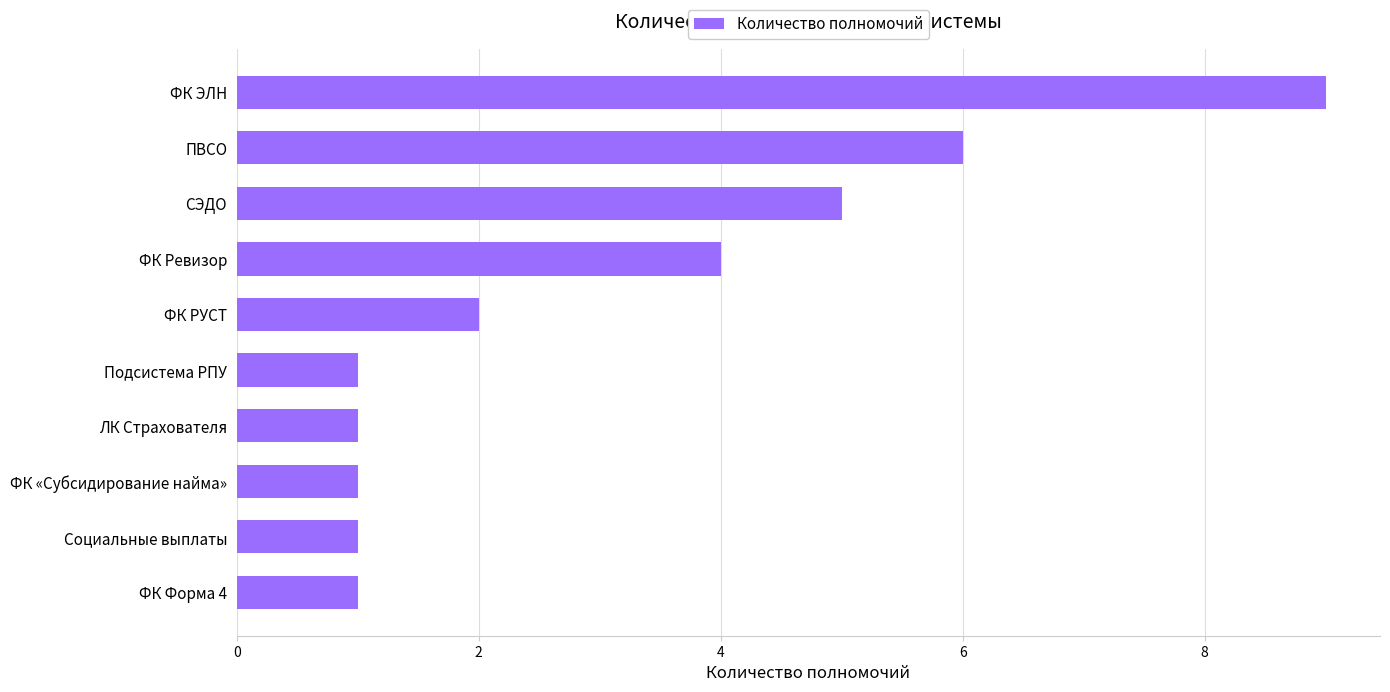

Reading bottom to top, transcribe all the data shown in this chart.

1	1	1	1	1	2	4	5	6	9